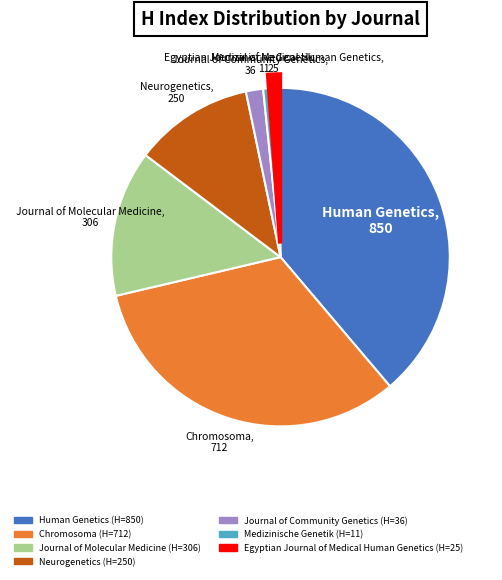

True or false: Journal of Molecular Medicine accounts for 14% of the total.

True